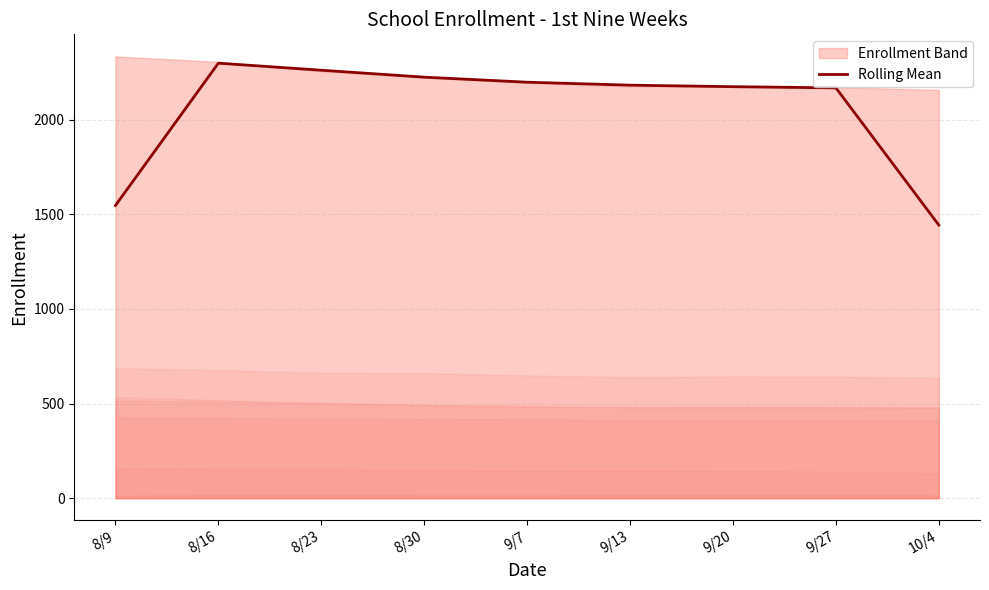

Reading left to right, extract all data points from this chart.

8/9=1547.0	8/16=2299.3	8/23=2262.0	8/30=2225.3	9/7=2198.7	9/13=2183.0	9/20=2175.0	9/27=2168.7	10/4=1443.3